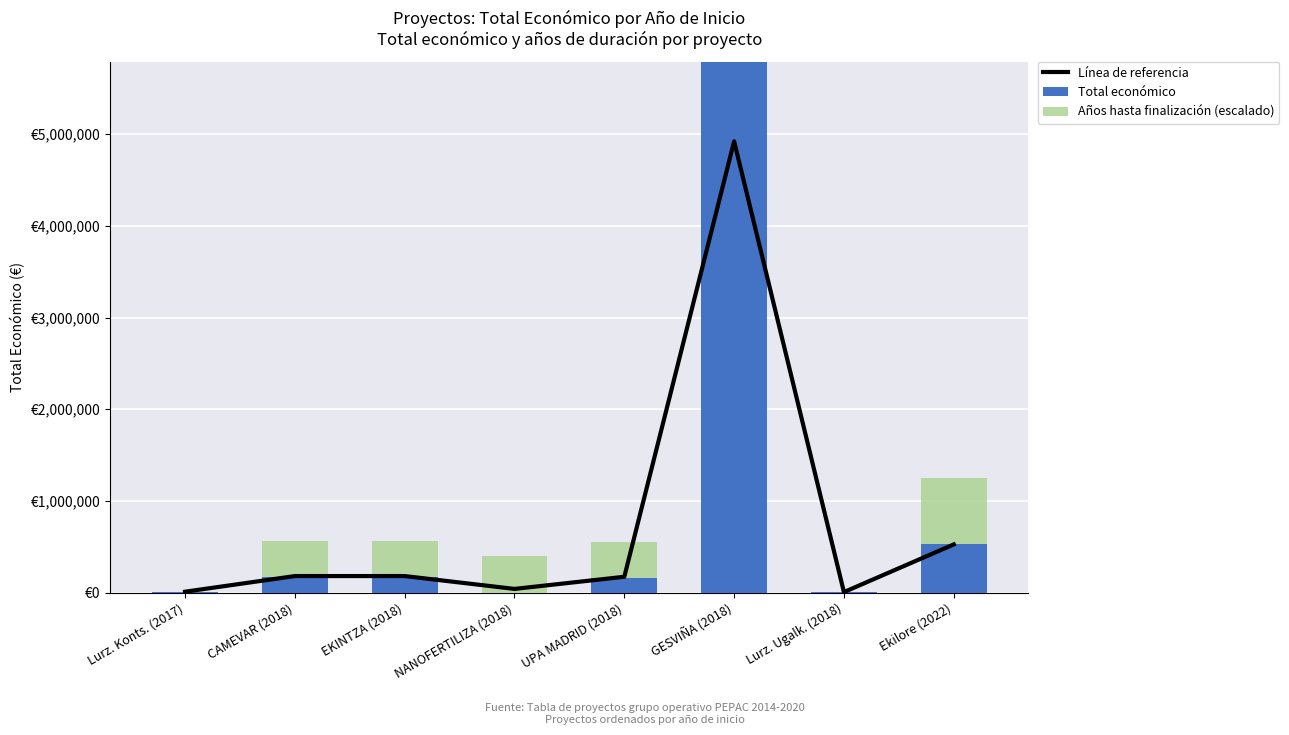

Rank the series by their maximum value, from lowest to highest.

Años hasta finalización (escalado), Línea de referencia, Total económico